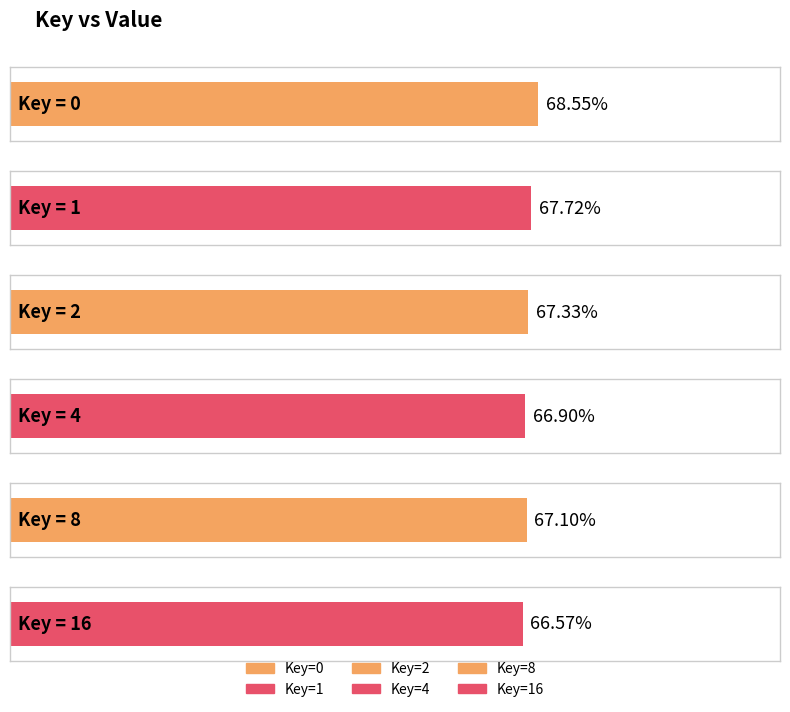

Reading left to right, list all the values displayed in this chart.

0.7	0.7	0.7	0.7	0.7	0.7